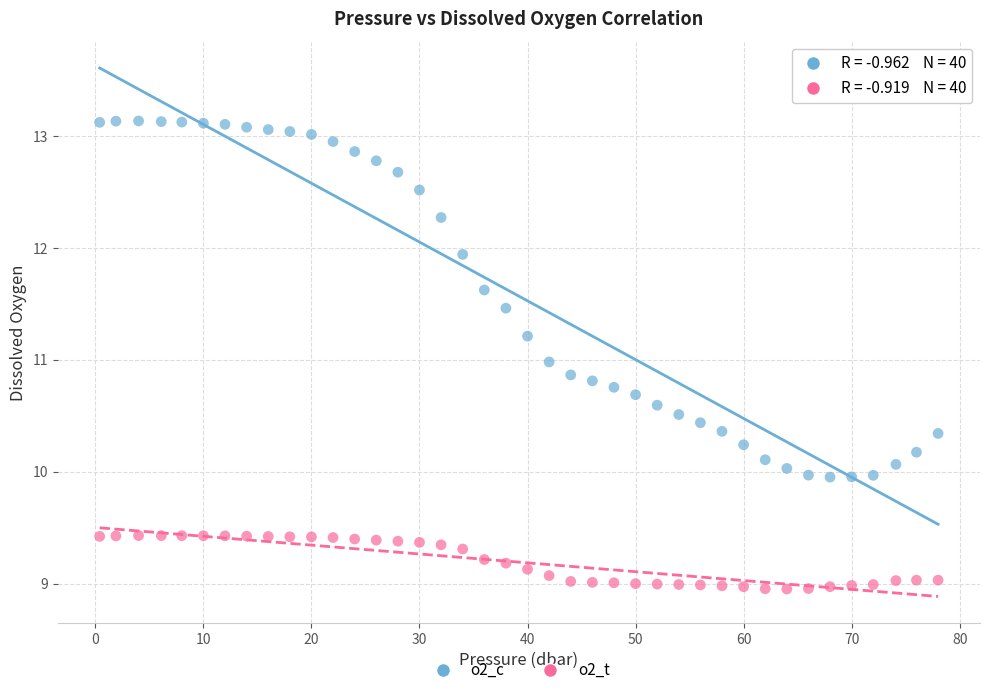

Across all data points, what is the range of Y values (max minus min)?

4.2